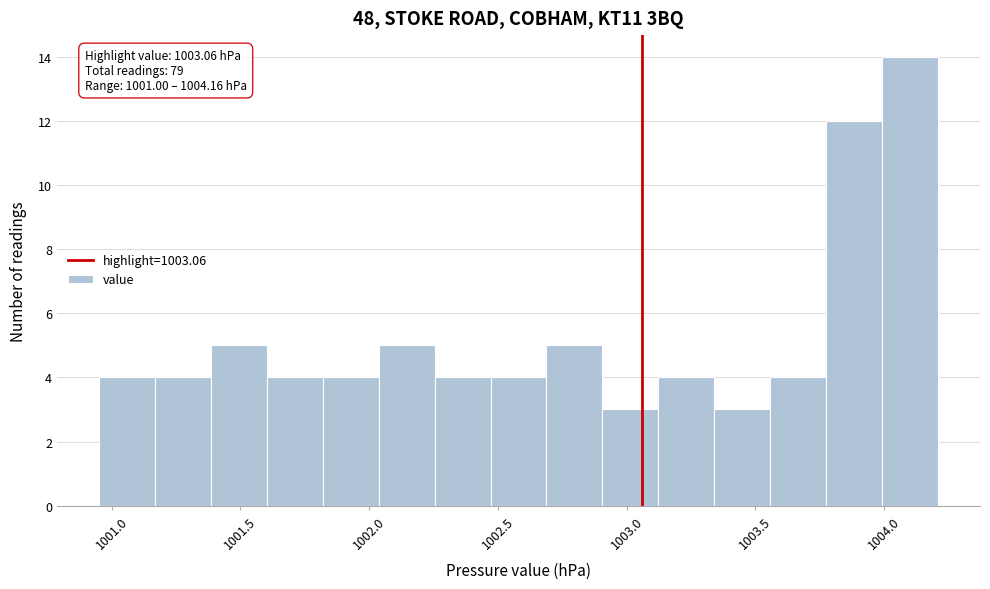

Over which range of the x-axis is the bar tallest?

1004.00 to 1004.20